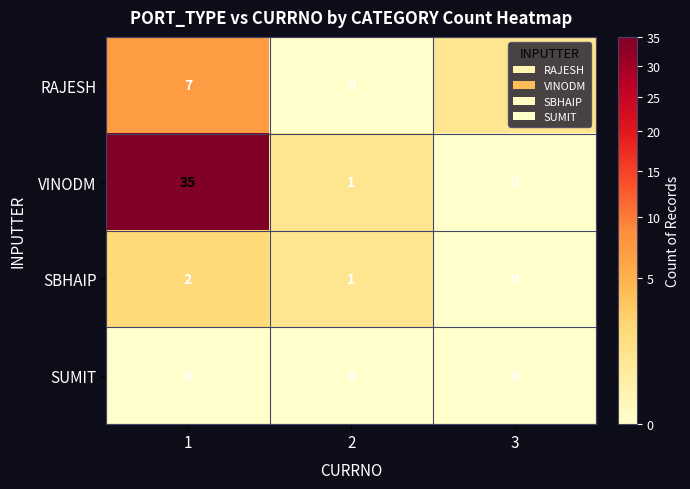

What is the maximum value shown in the chart?

35